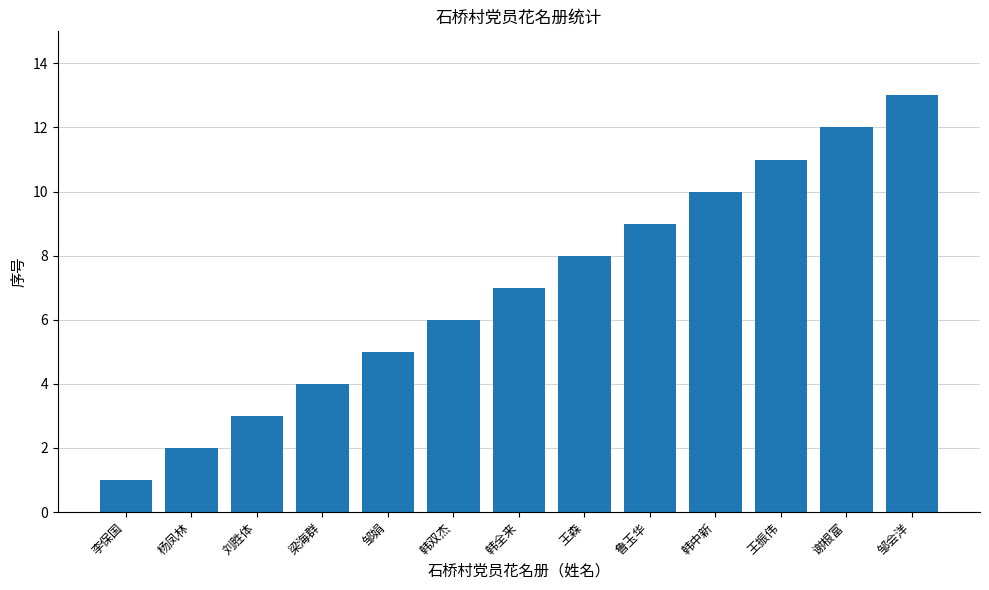

Rank the categories by value from highest to lowest.

邹会洋, 谢根富, 王振伟, 韩中新, 鲁玉华, 王森, 韩全来, 韩双杰, 邹娟, 梁海群, 刘胜体, 杨凤林, 李保国